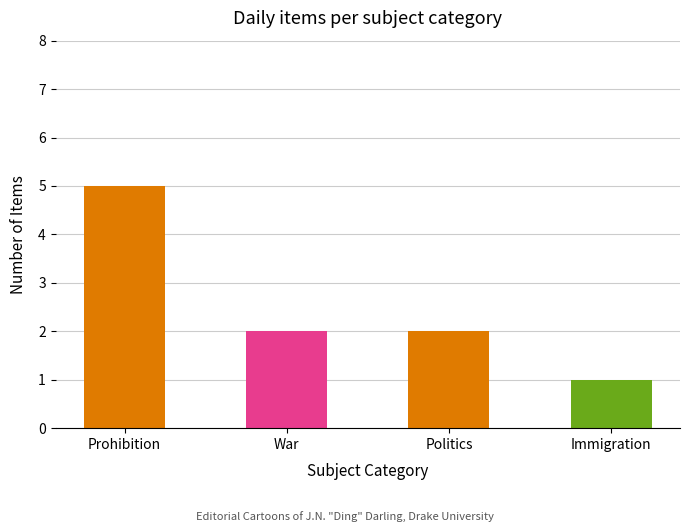

What is the label of the 3rd bar from the right?

War